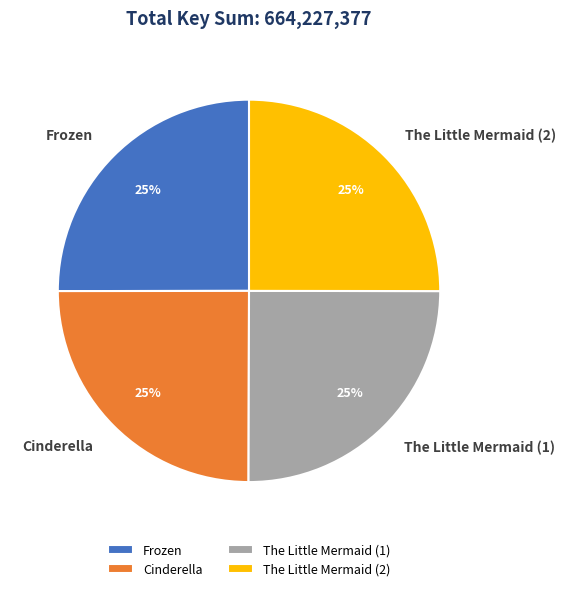

Is it true that The Little Mermaid (2) is 25% of the pie?

True